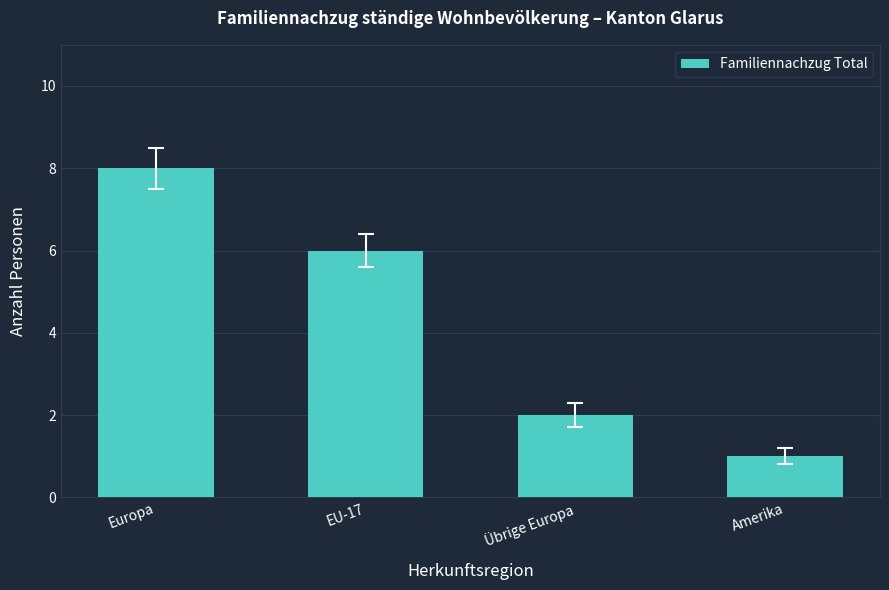

Reading left to right, extract all data points from this chart.

Europa=8	EU-17=6	Übrige Europa=2	Amerika=1